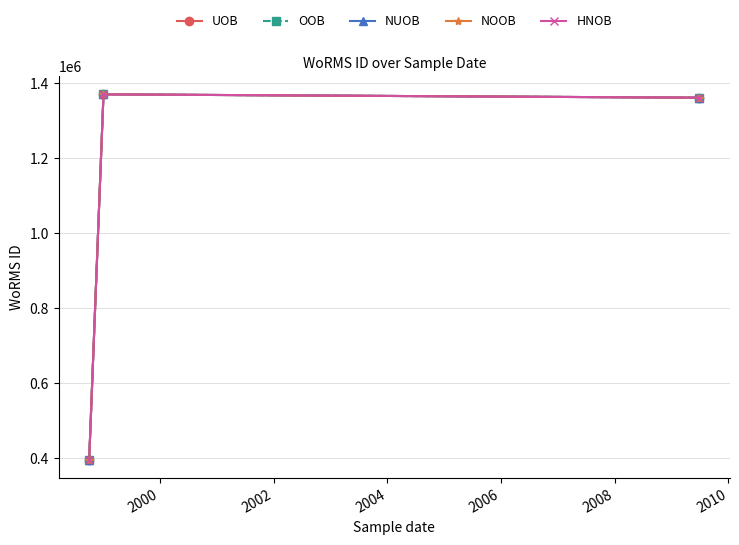

What is the sum of all NUOB values?

3127540